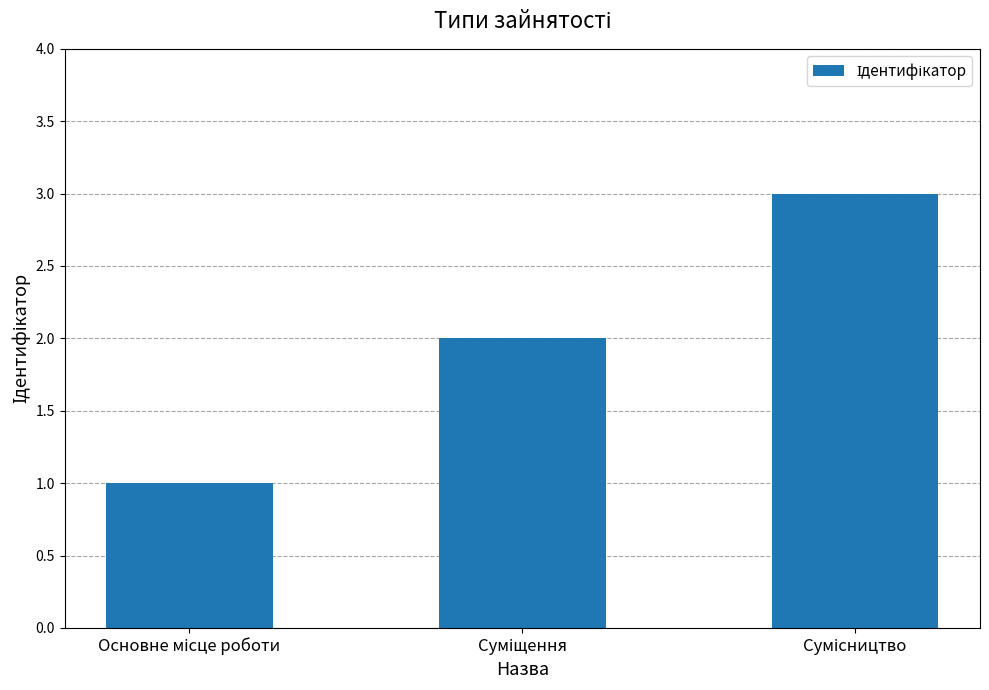

What is the sum of all values?

6